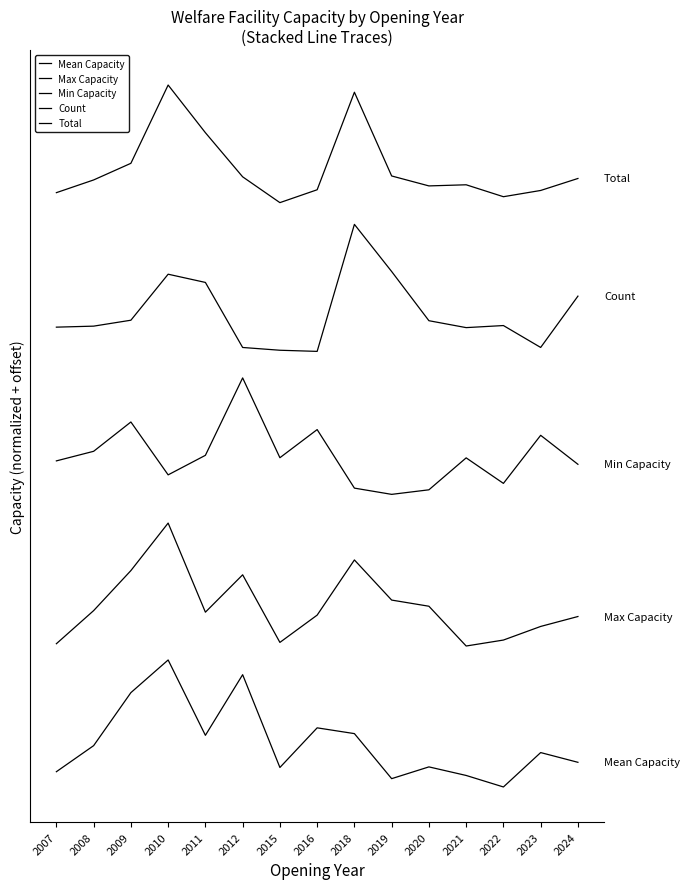

At how many categories does at least one series exceed 47?

15